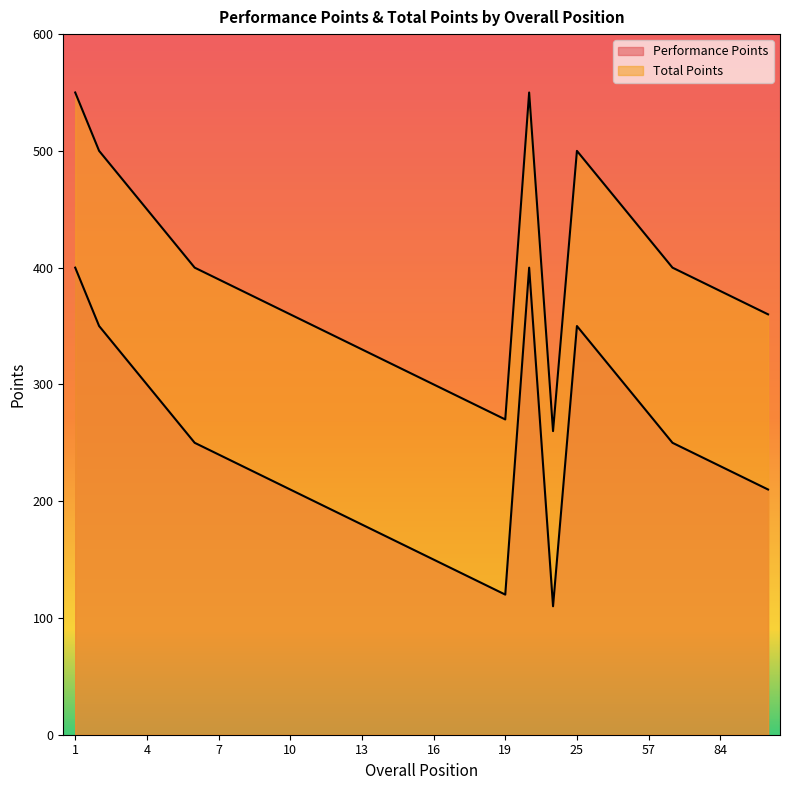

Is it true that Performance Points equals 210 at 10?

True